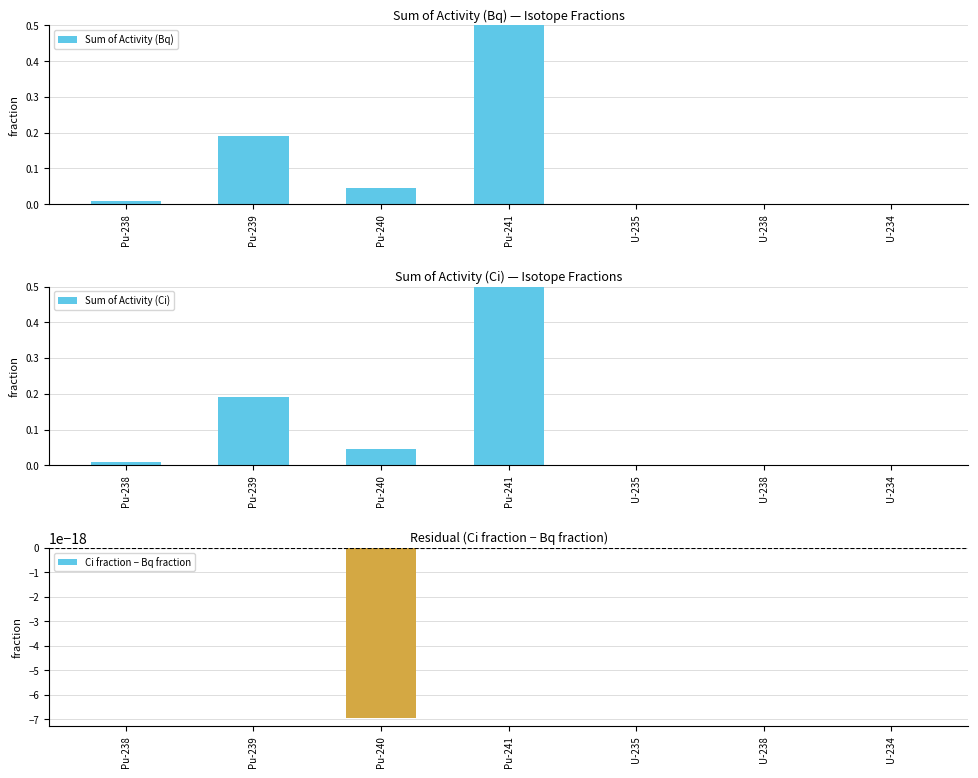

How many groups of bars are there?

7